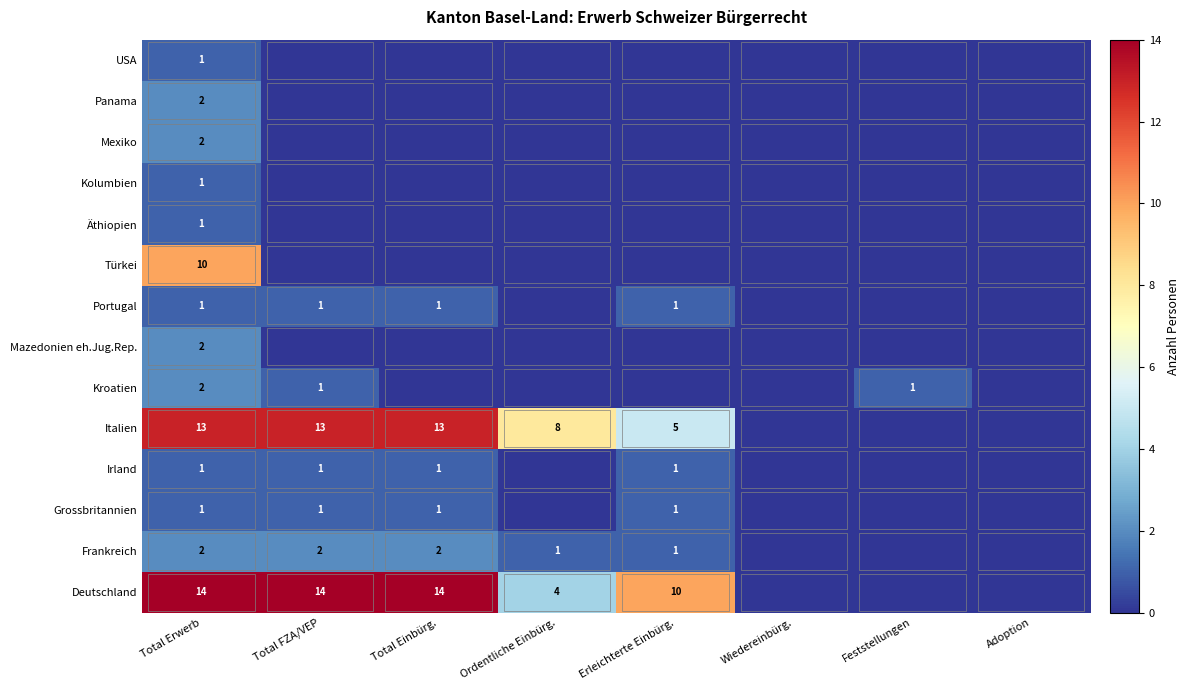

Is it true that Portugal equals 0 at Erleichterte Einbürg.?

False